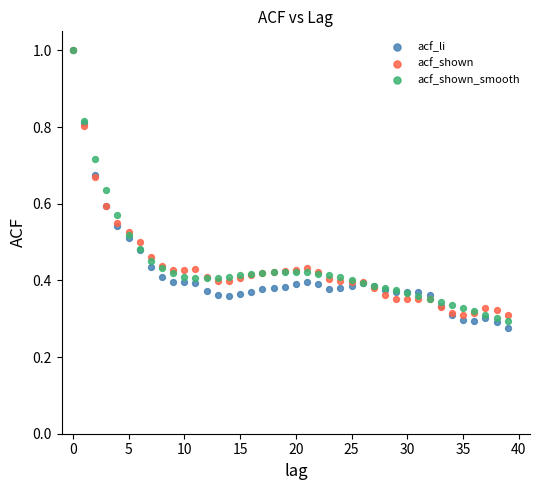

What are all the series names shown in the legend?

acf_li, acf_shown, acf_shown_smooth